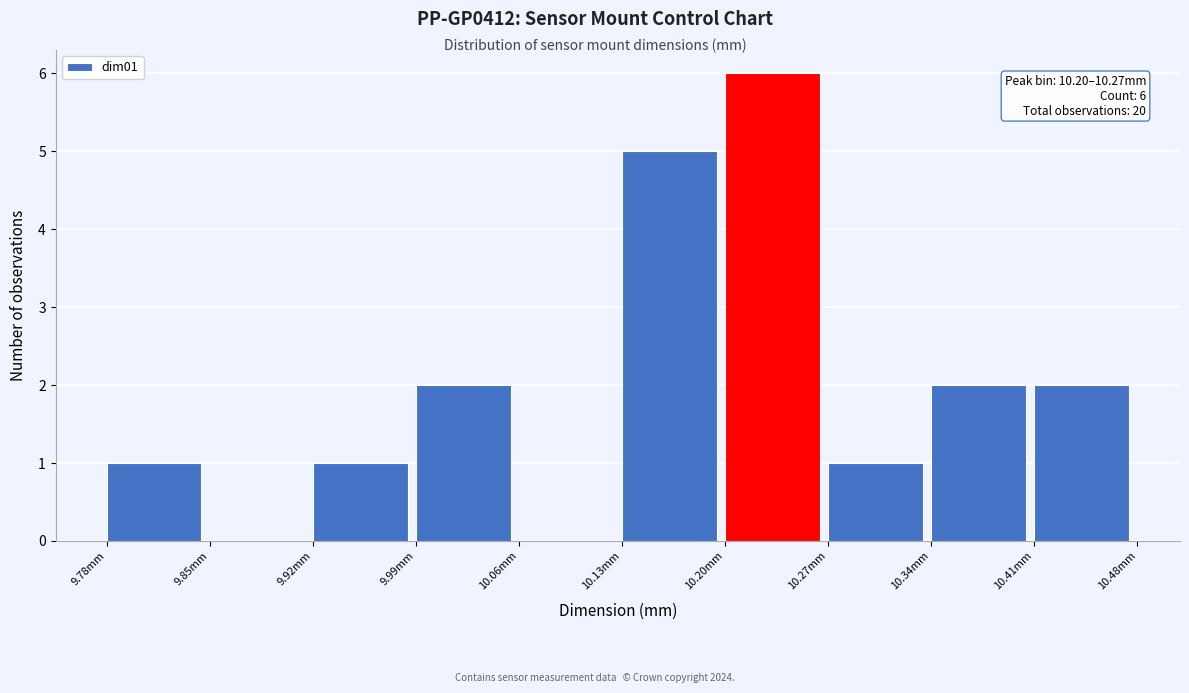

Which range on the x-axis has the tallest bar?

10.20 to 10.27